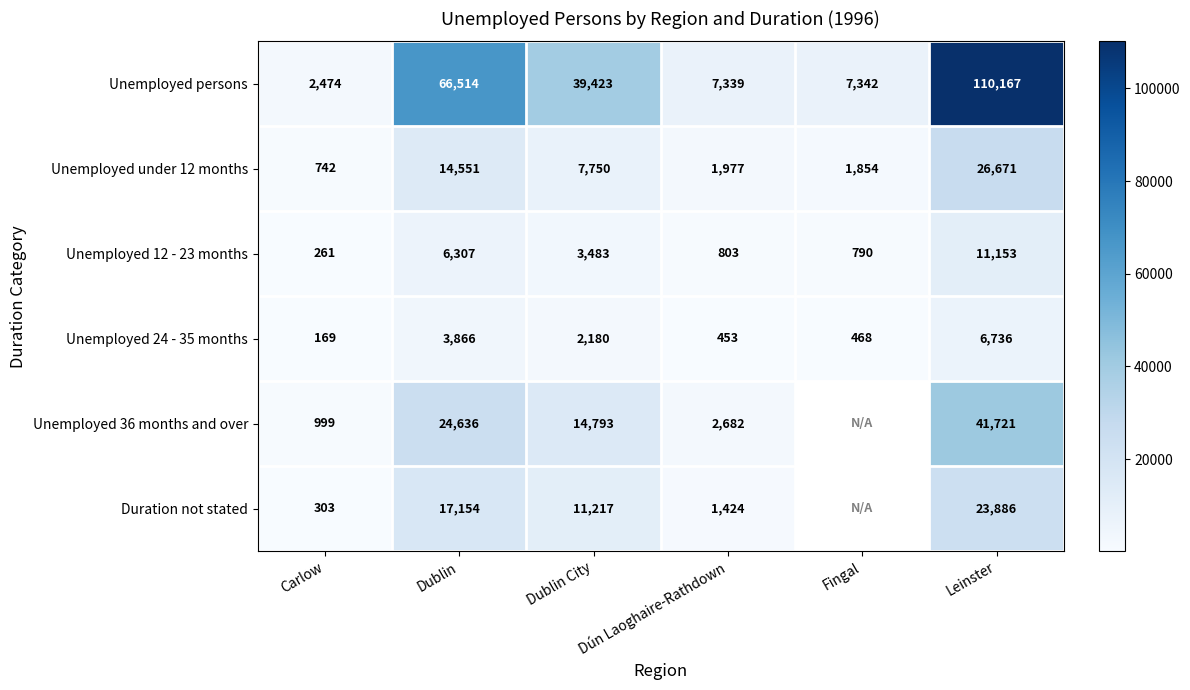

Rank the series at Dublin from lowest to highest value.

Unemployed 24 - 35 months, Unemployed 12 - 23 months, Unemployed under 12 months, Duration not stated, Unemployed 36 months and over, Unemployed persons